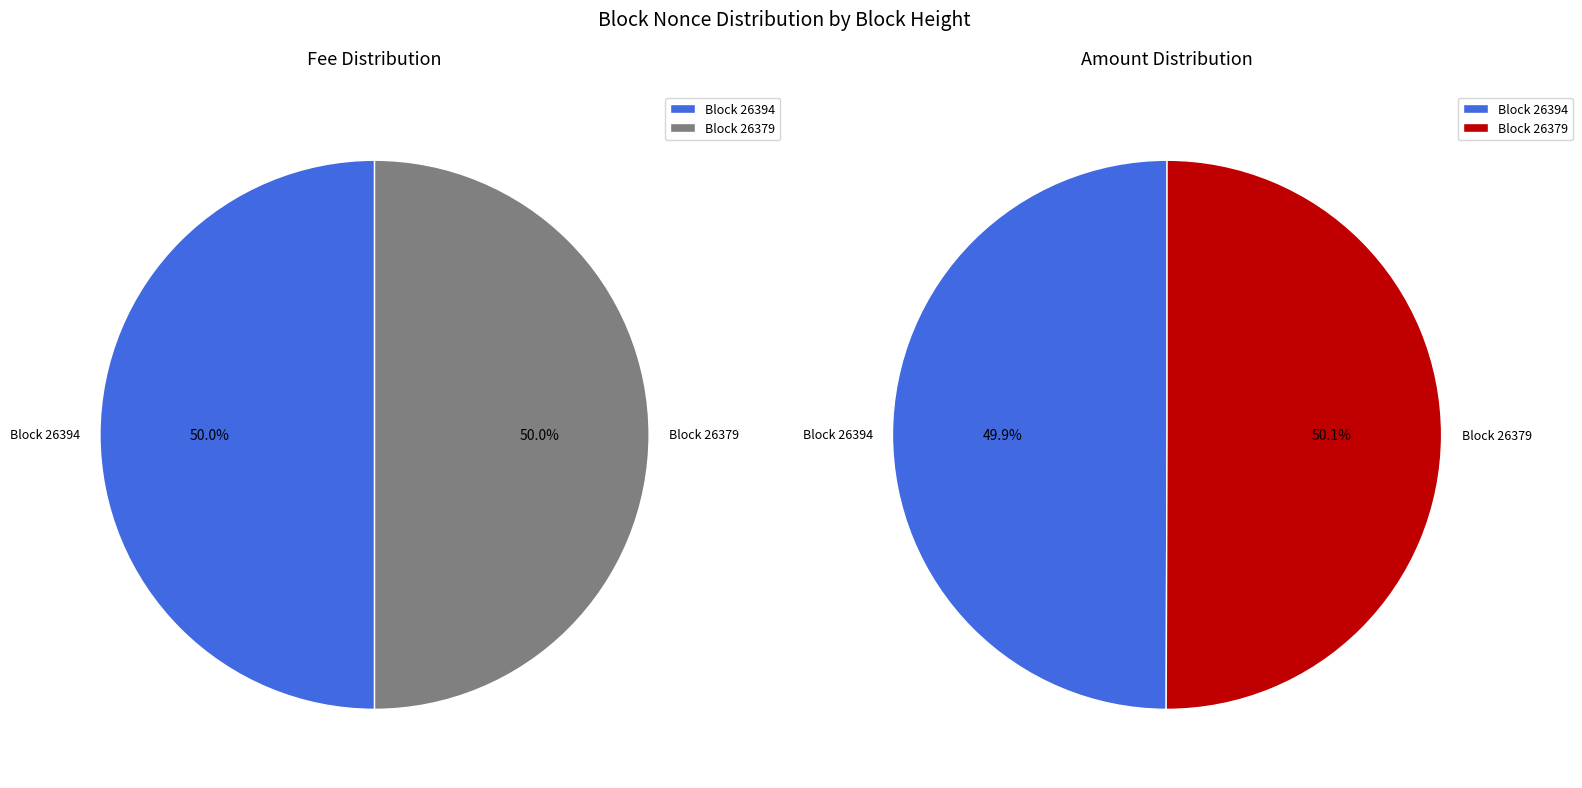

How many segments does this pie chart have?

2